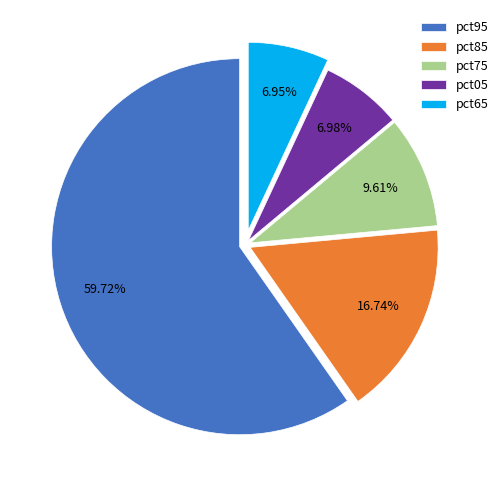

What is the ratio of the value at pct85 to the value at pct95?

0.3